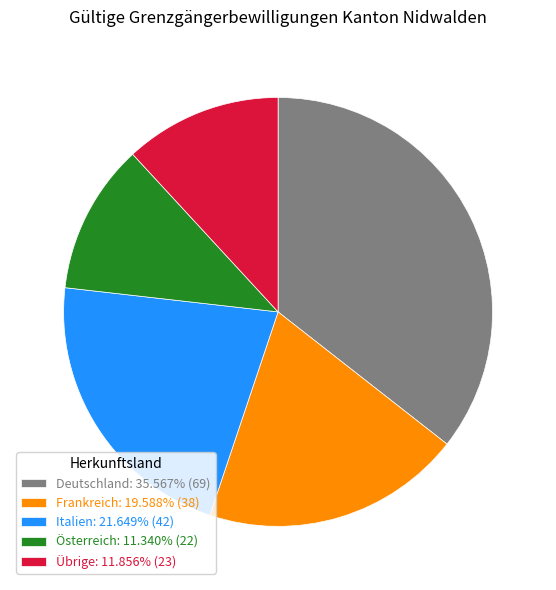

What is the ratio of the value at Italien: 21.649% (42) to the value at Frankreich: 19.588% (38)?

1.1